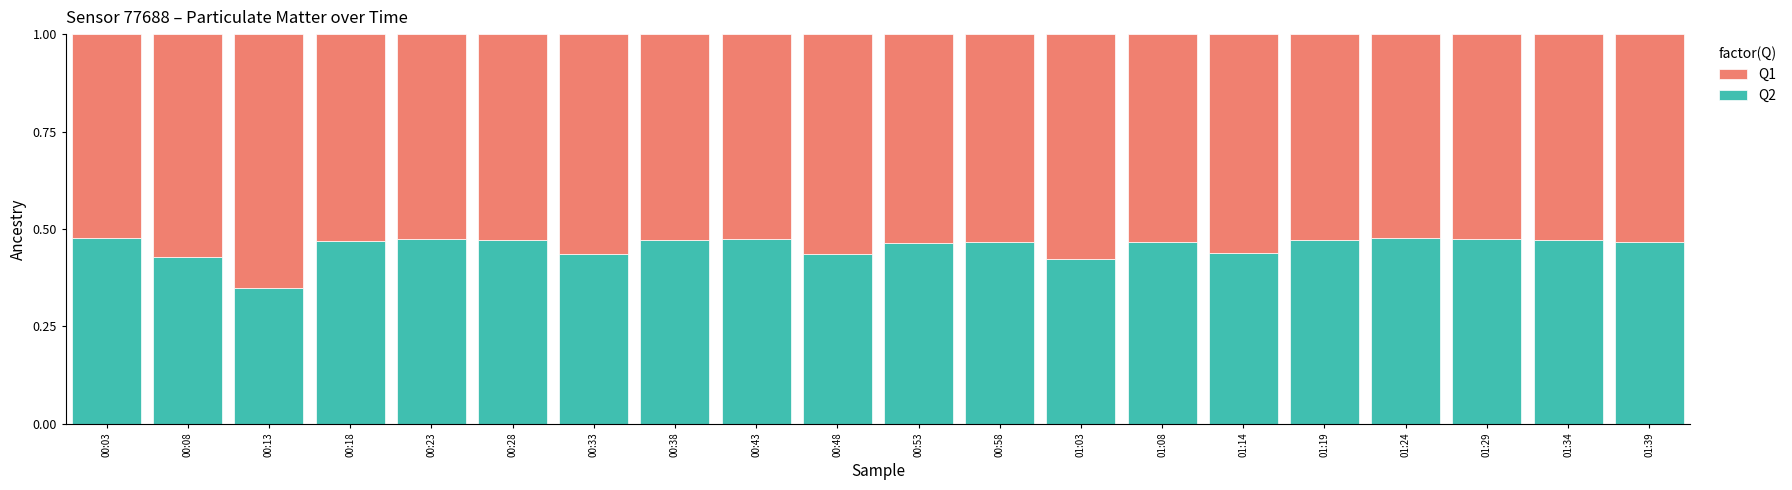

What is the total value across all series at 01:19?

1.0